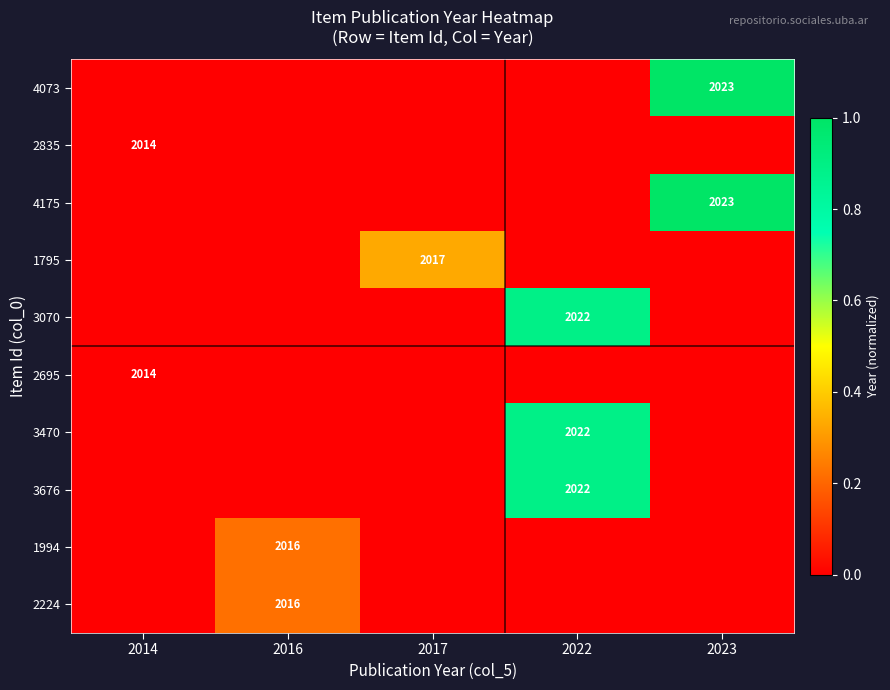

The value of 1795 at 2017 is 2017. True or false?

True